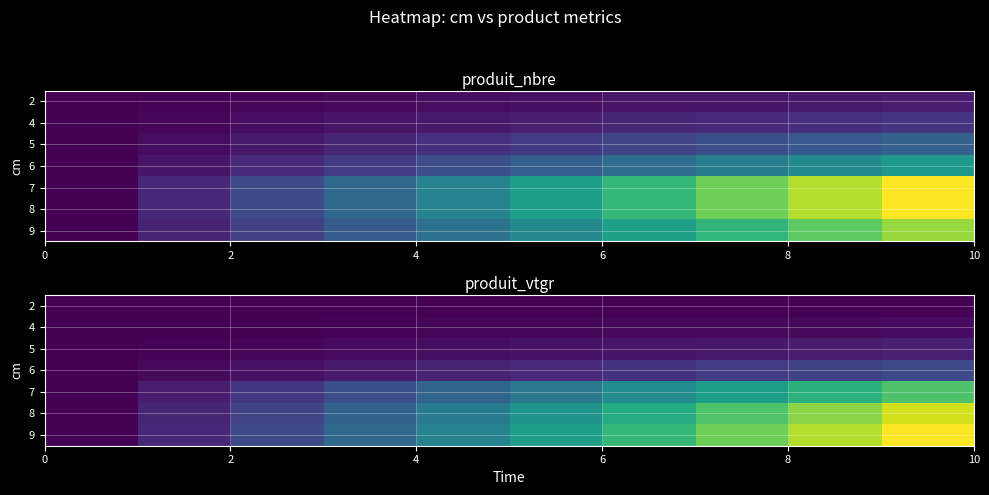

Count the number of data series in this chart.

7